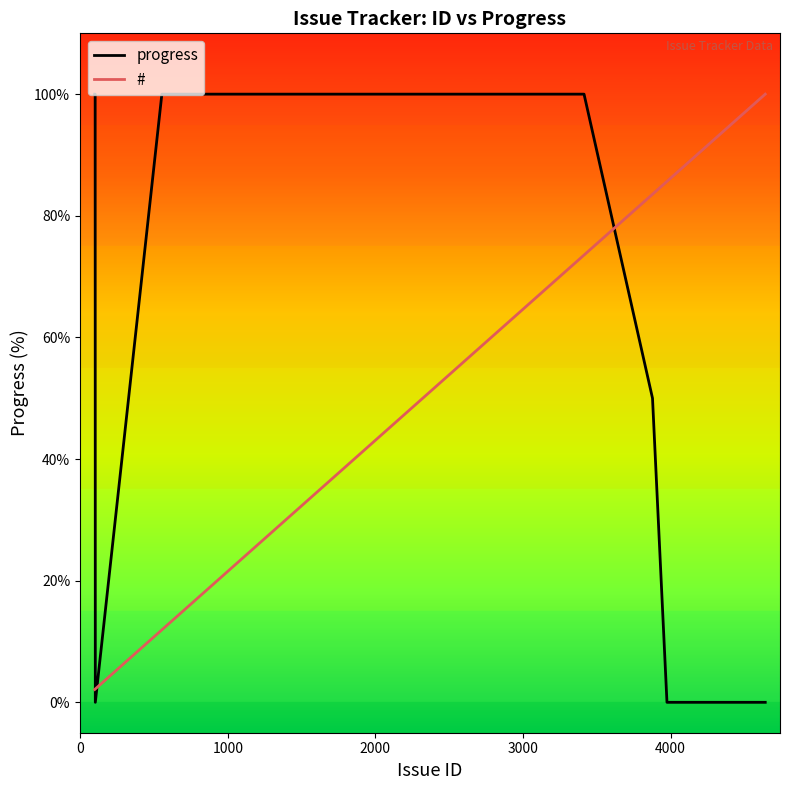

What is the maximum value for #?

100.0